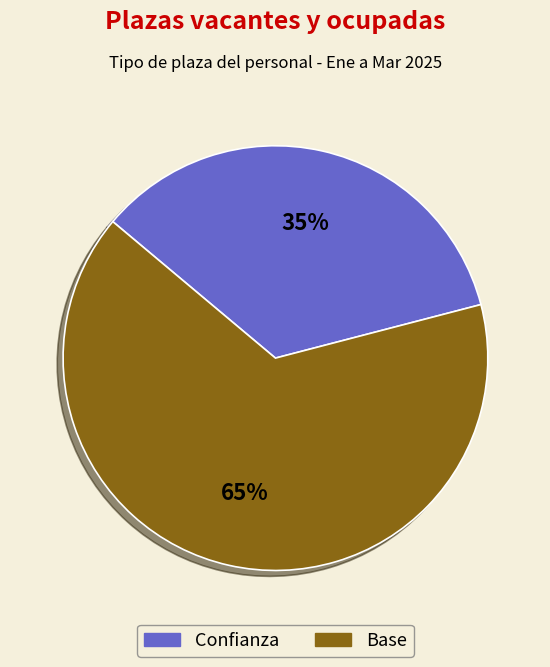

To the nearest percent, what is the average slice percentage?

50%